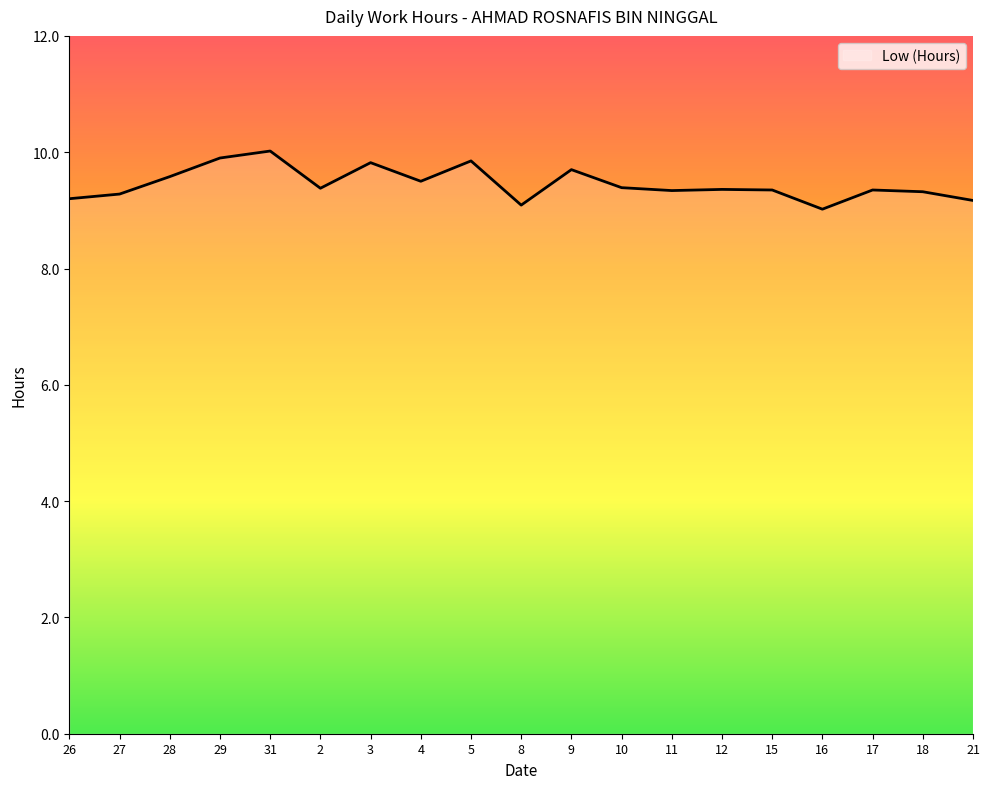

What position from the left is 17?

17